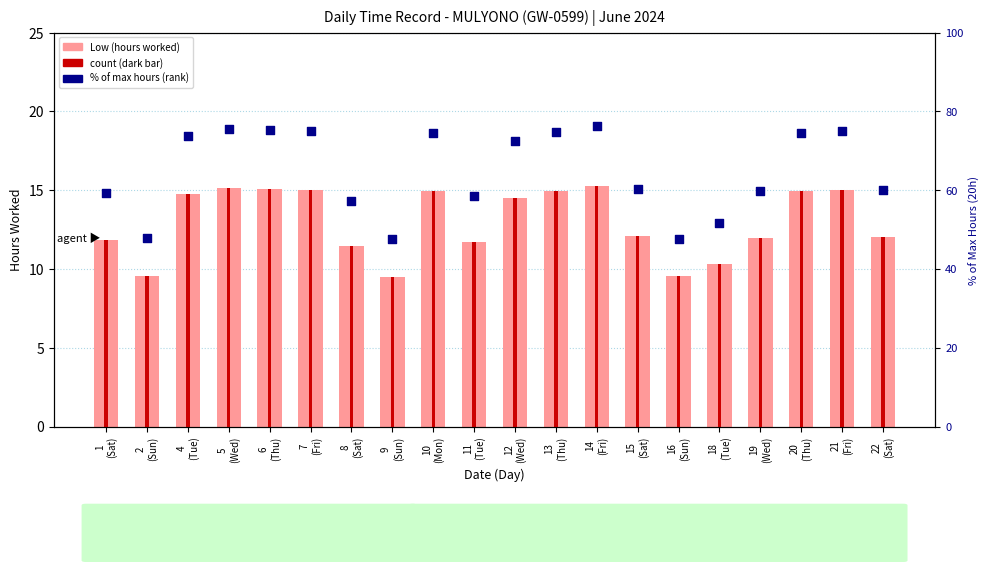

What is the total value across all series at 11
(Tue)?

70.1